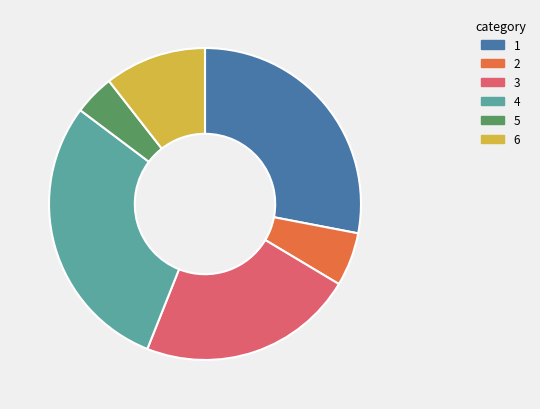

Is there a majority slice in this chart?

No